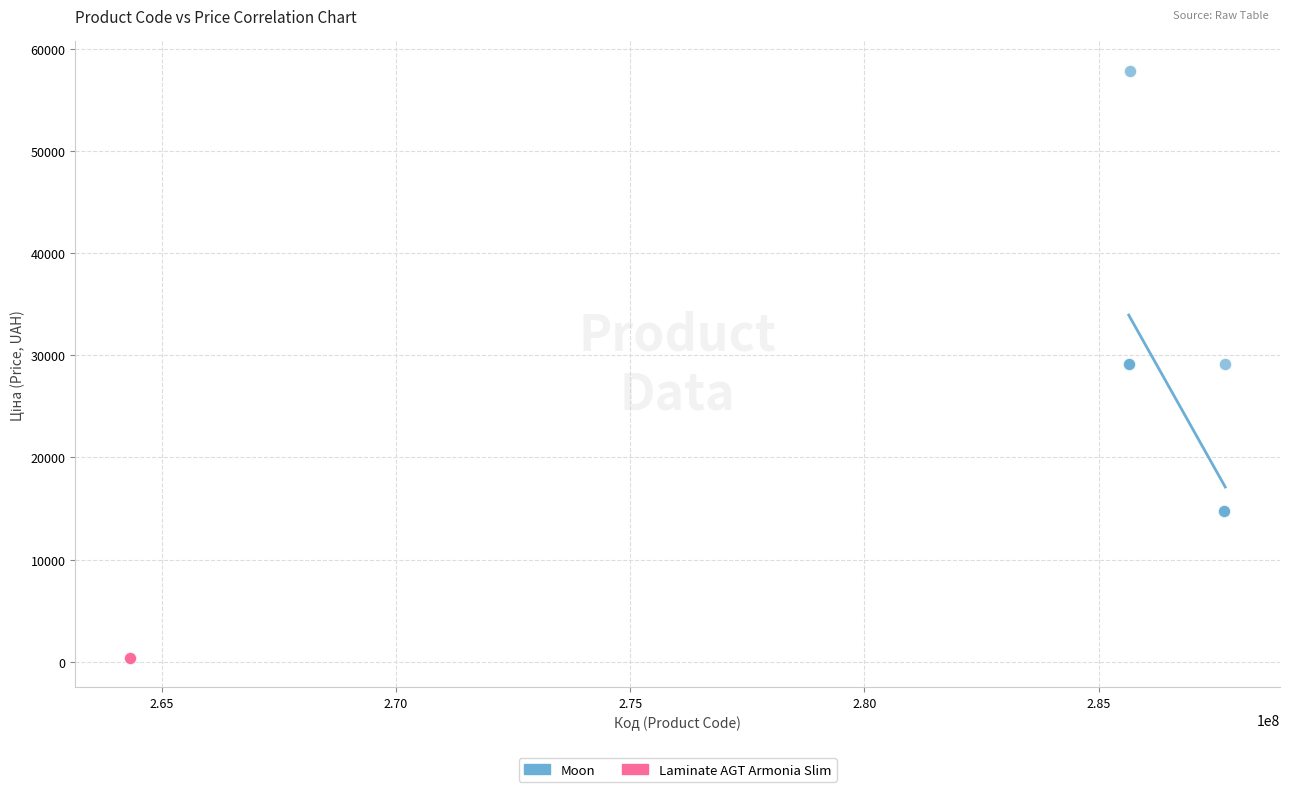

Which series reaches the minimum Y coordinate?

Laminate AGT Armonia Slim